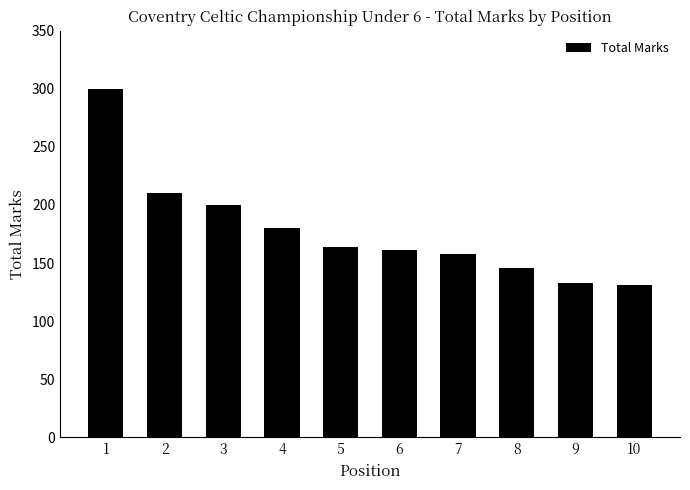

What is the greatest value displayed?

300.0